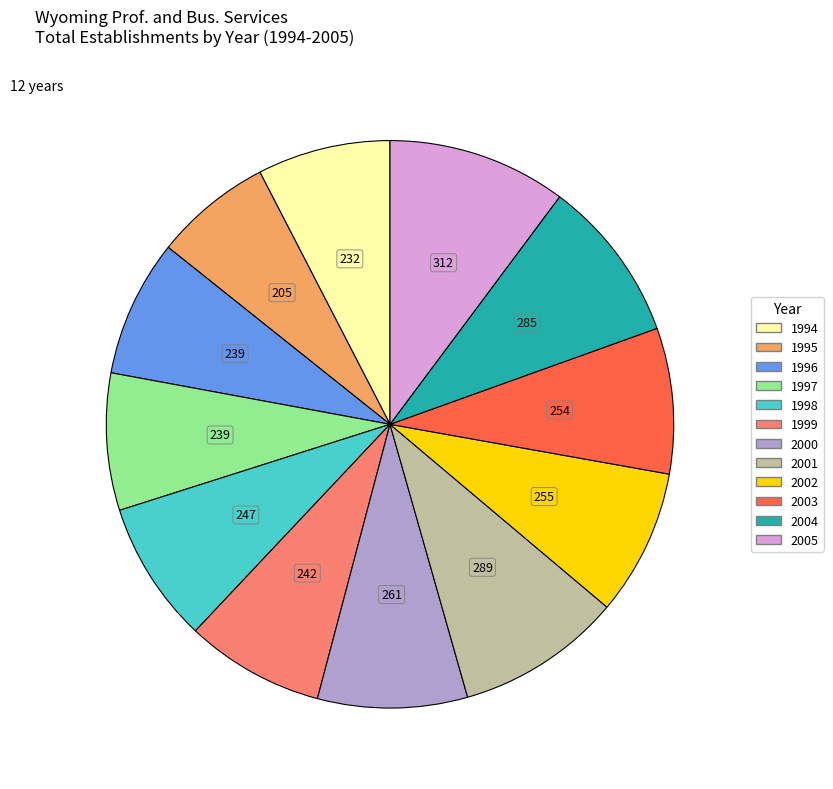

Is the sum of 1998 and 2004 greater than half?

No